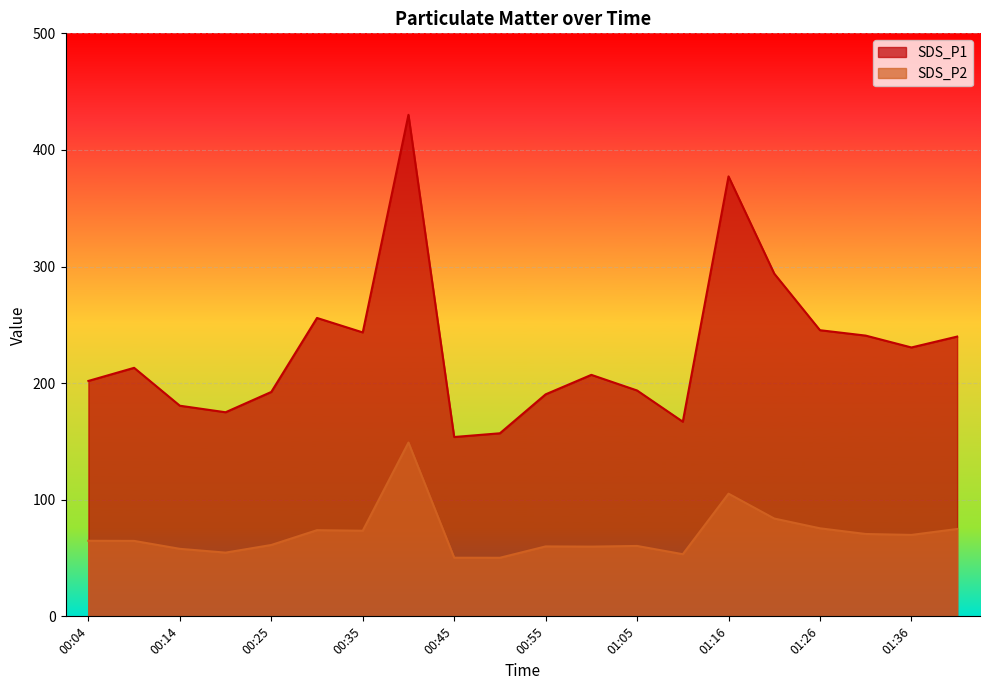

Reading left to right, transcribe all the data shown in this chart.

SDS_P1: 00:04=201.9	00:09=213.1	00:14=180.6	00:20=175.0	00:25=192.4	00:30=255.9	00:35=243.5	00:40=430.1	00:45=153.8	00:50=157.0	00:55=190.4	01:00=207.1	01:05=193.7	01:11=166.9	01:16=377.3	01:21=293.9	01:26=245.4	01:31=240.8	01:36=230.6	01:41=239.9
SDS_P2: 00:04=64.8	00:09=64.7	00:14=57.9	00:20=54.6	00:25=61.2	00:30=73.9	00:35=73.4	00:40=149.1	00:45=50.3	00:50=50.2	00:55=60.0	01:00=59.8	01:05=60.4	01:11=53.3	01:16=105.2	01:21=83.9	01:26=75.5	01:31=70.6	01:36=69.8	01:41=74.9